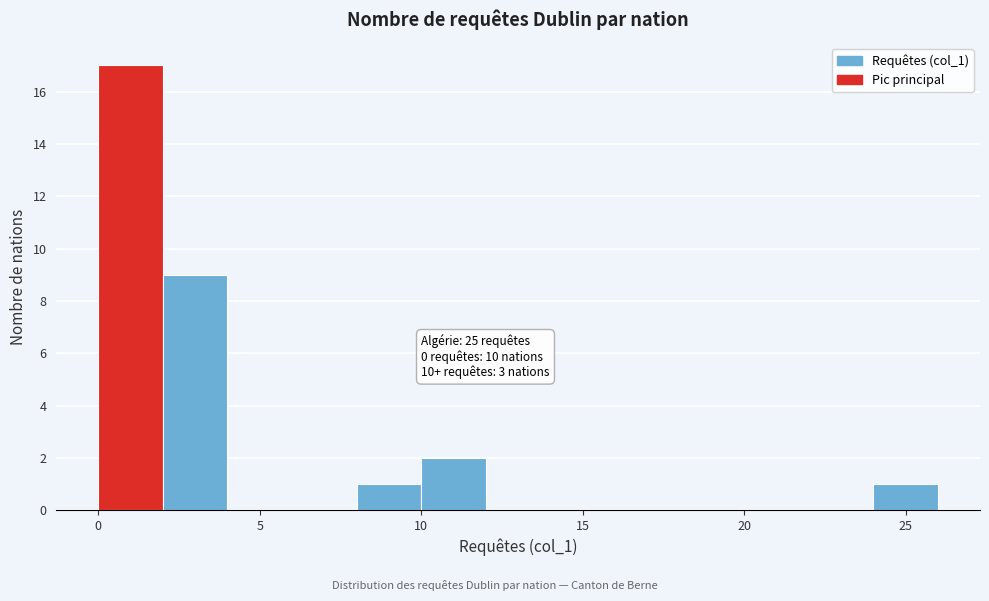

Over which range of the x-axis is the bar tallest?

0 to 2